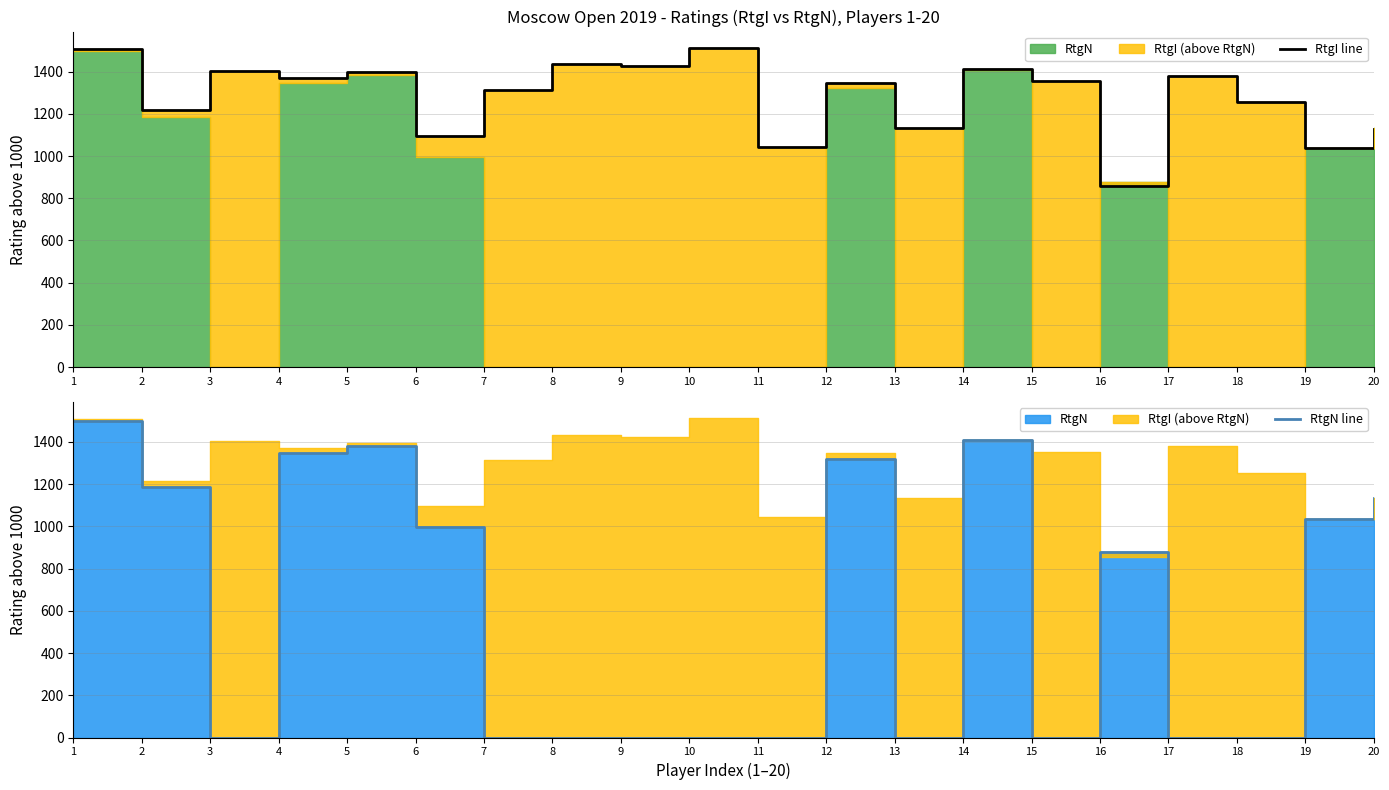

At which label does RtgN line first exceed 877?

1